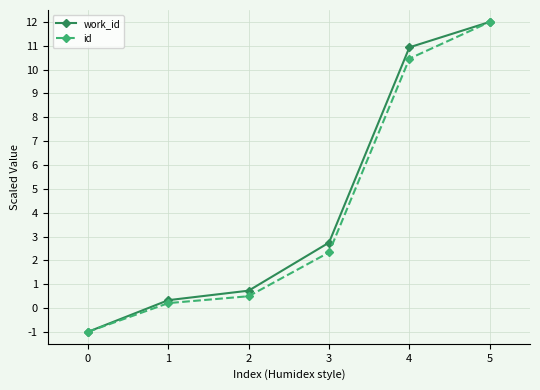

Reading left to right, what are all the values shown in this chart?

work_id: -1.0	0.3	0.7	2.7	10.9	12.0
id: -1.0	0.2	0.5	2.3	10.5	12.0